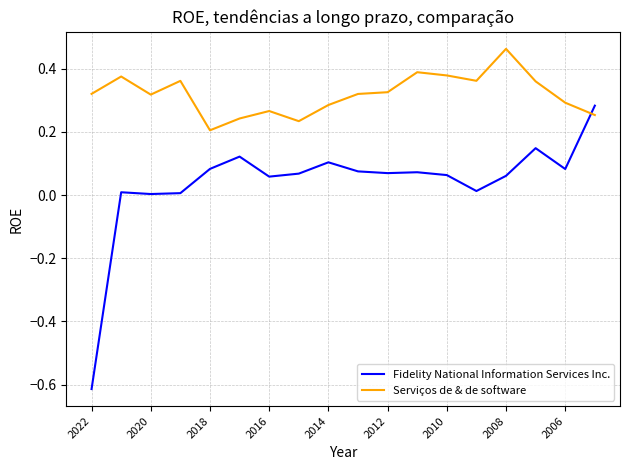

How many intersections are there between Fidelity National Information Services Inc. and Serviços de & de software?

1